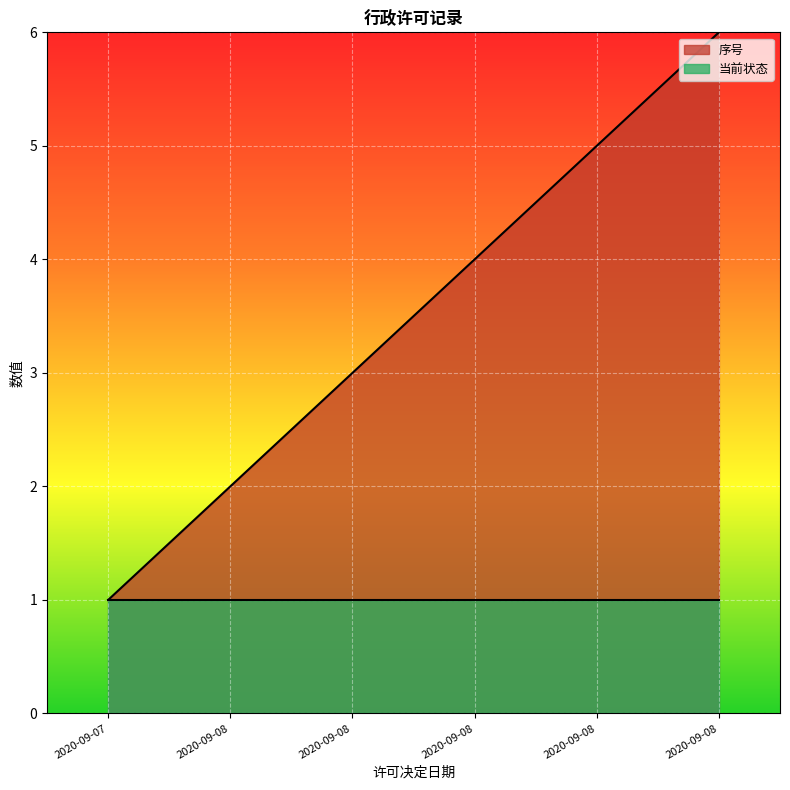

The value at 2020-09-08 is 5. True or false?

True